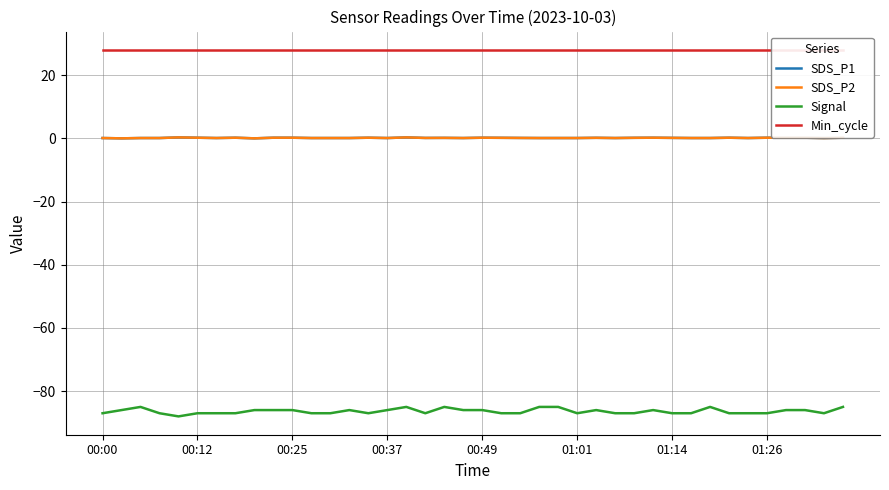

What is the value of the SDS_P1 point at the 10th from the left?

0.2